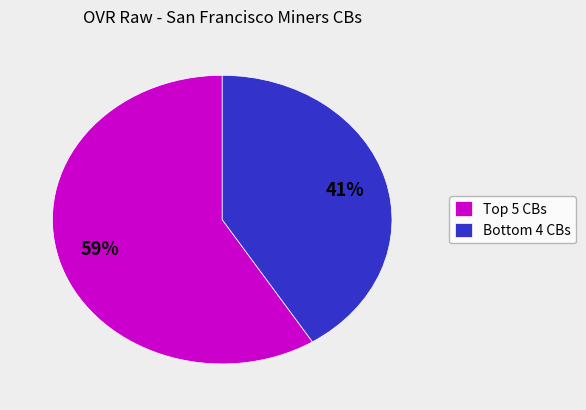

To the nearest percent, what is the average slice percentage?

50%